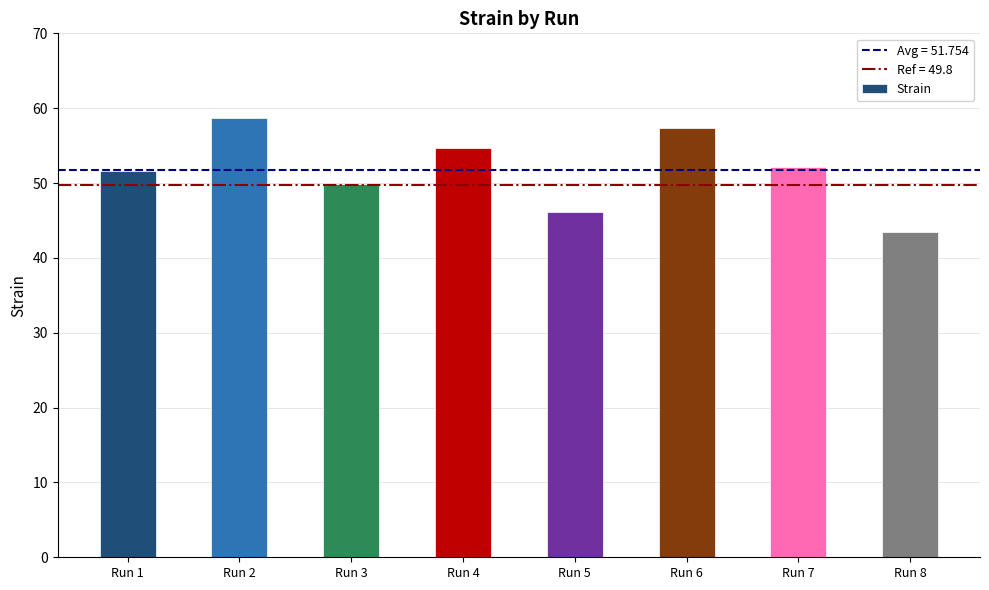

Reading left to right, list all the values displayed in this chart.

51.6	58.6	49.9	54.7	46.2	57.4	52.2	43.5